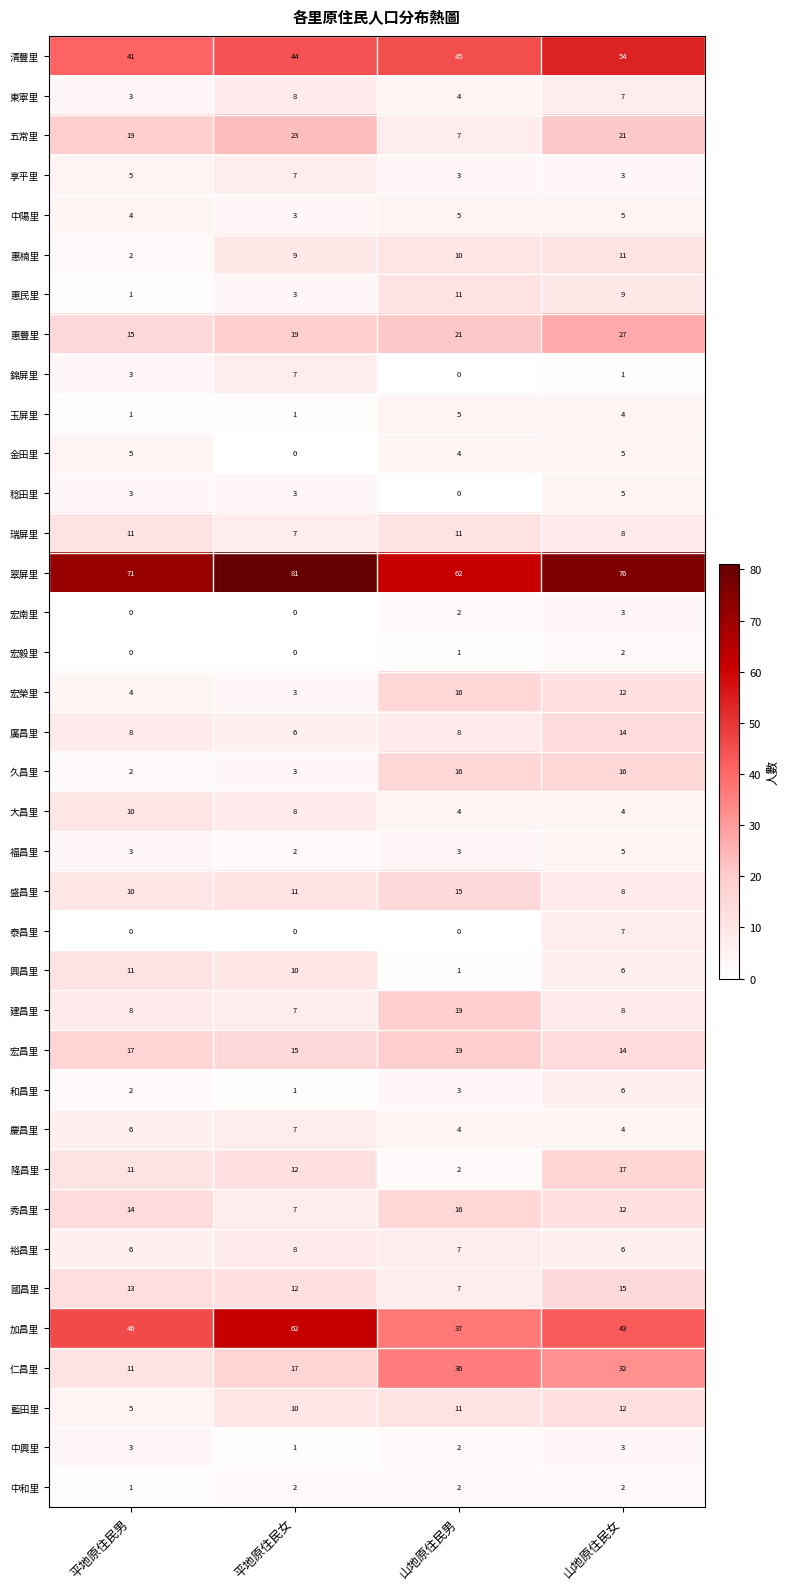

What is the difference between the maximum and second lowest values in the 宏南里 series?

3